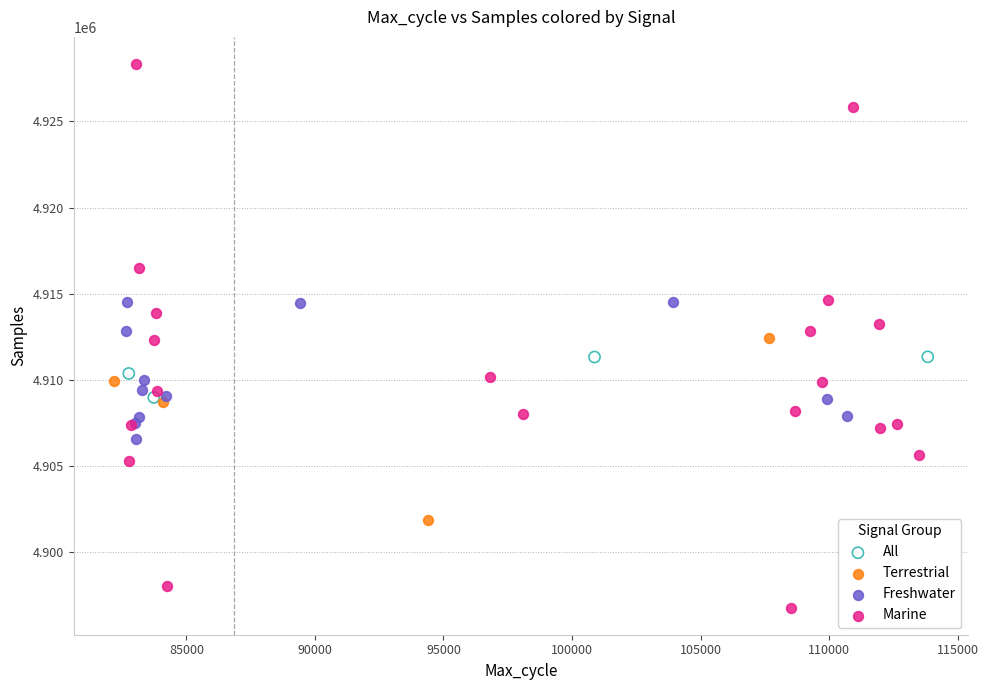

Which series has the largest Y range (max minus min)?

Marine